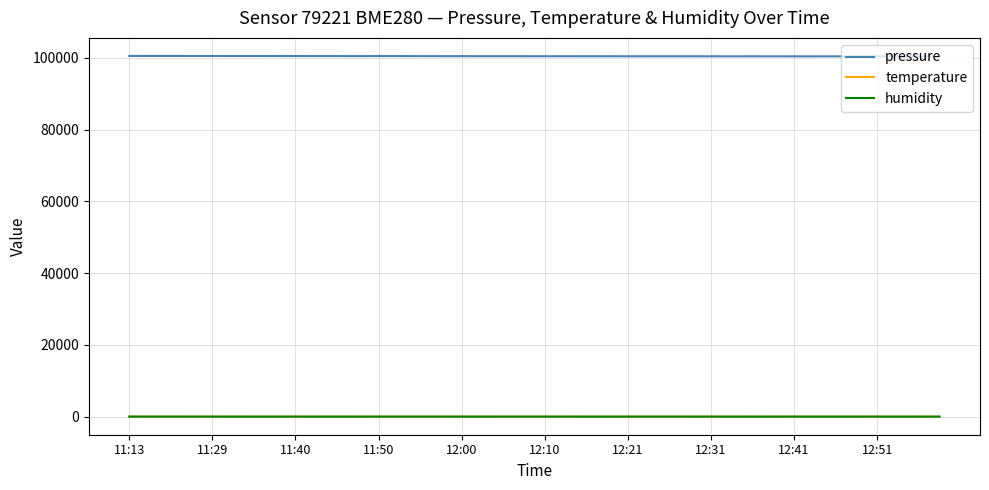

True or false: pressure and humidity intersect in this chart.

False